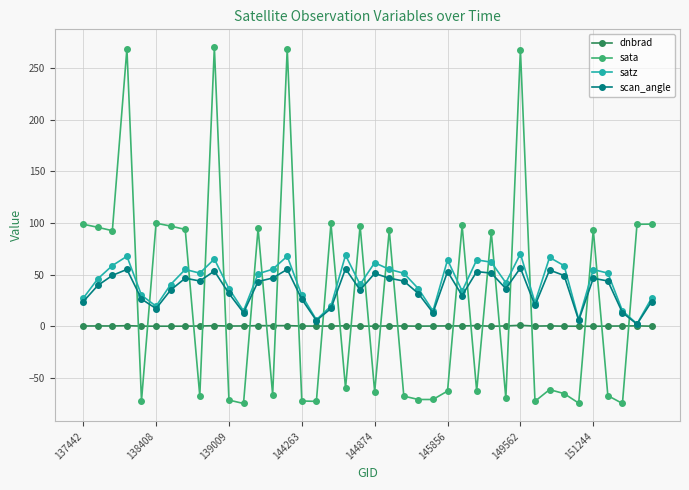

Which series has the largest range (max minus min)?

sata